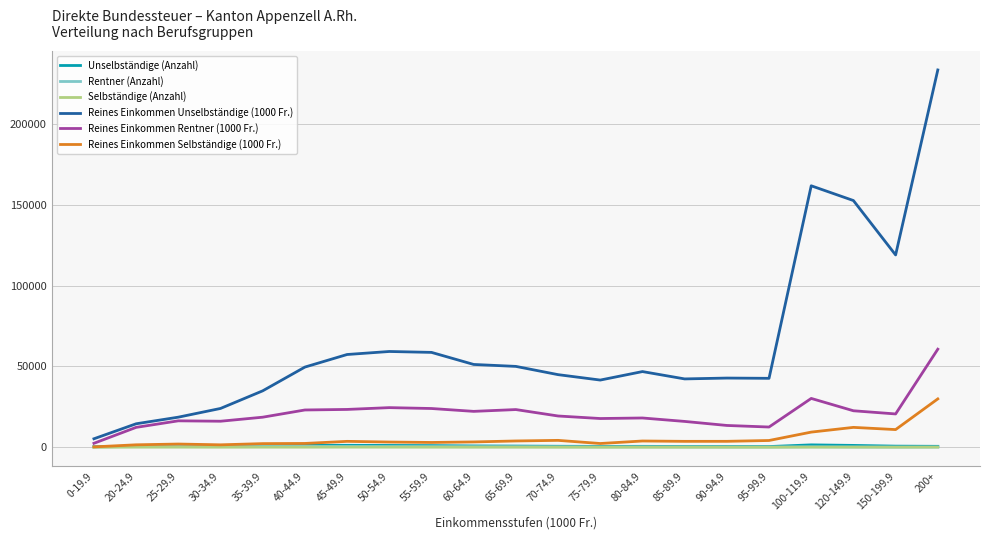

Which series ends up on top after the final intersection of Reines Einkommen Selbständige (1000 Fr.) and Unselbständige (Anzahl)?

Reines Einkommen Selbständige (1000 Fr.)